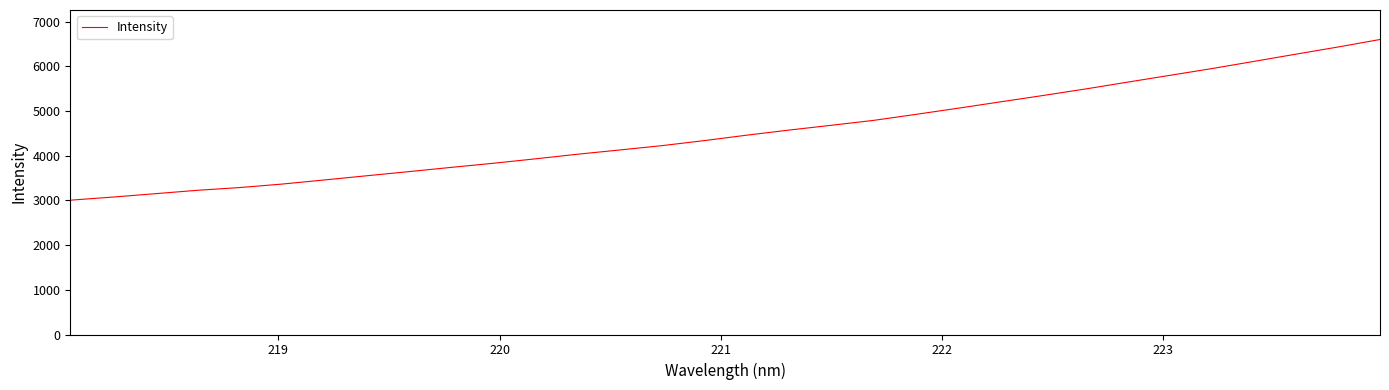

What is the difference between the maximum and minimum values?

3595.4